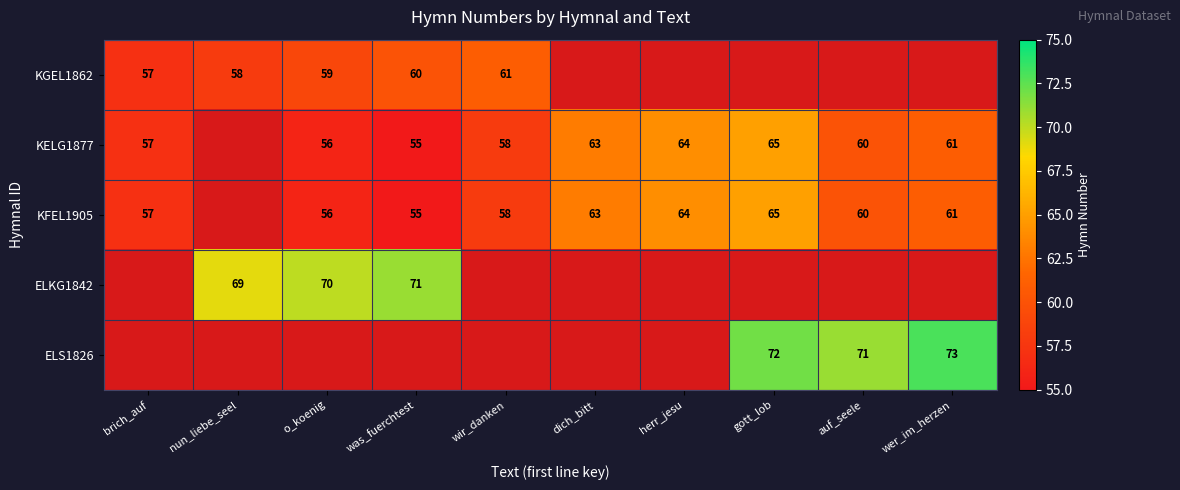

True or false: KELG1877 has a value of 37 at wer_im_herzen.

False